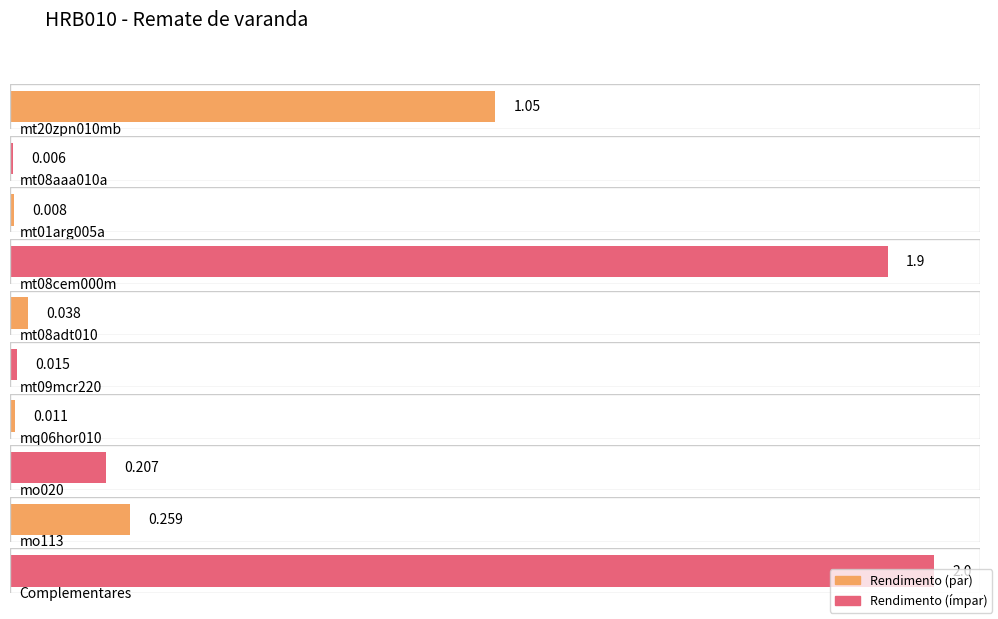

What is the label of the 7th bar from the left?

mq06hor010